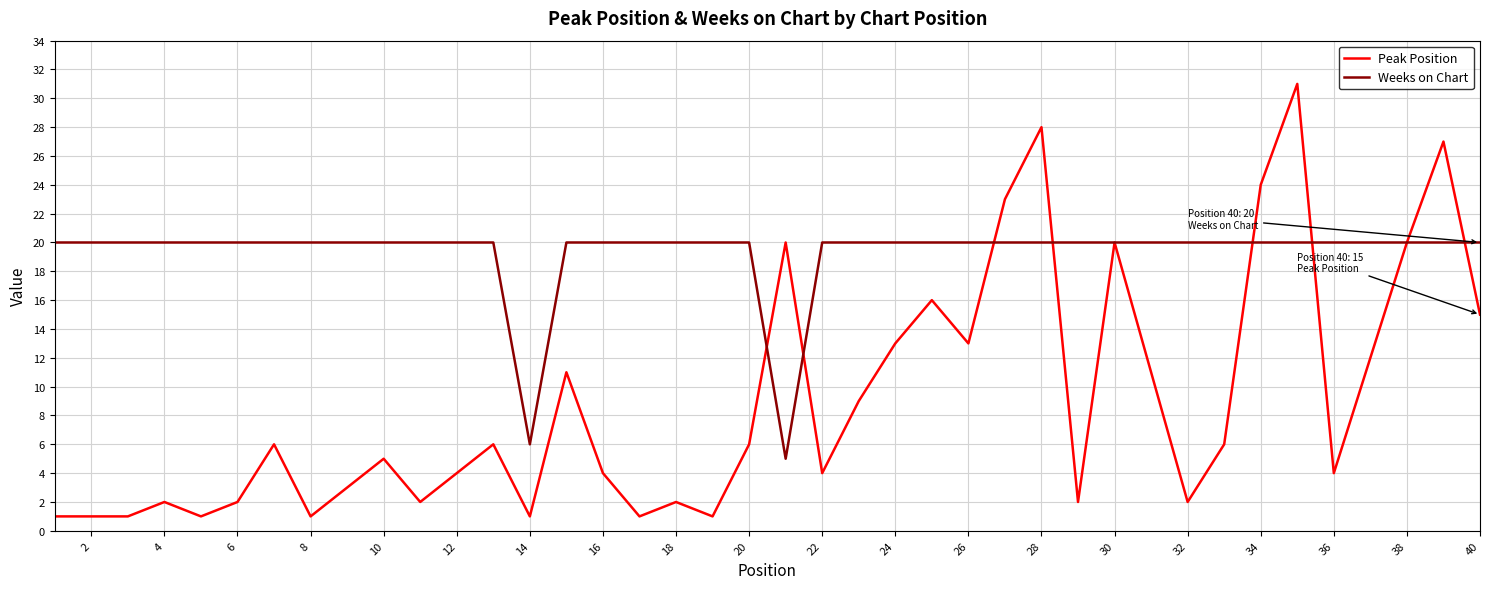

What is the difference between the maximum and minimum values in the Weeks on Chart series?

15